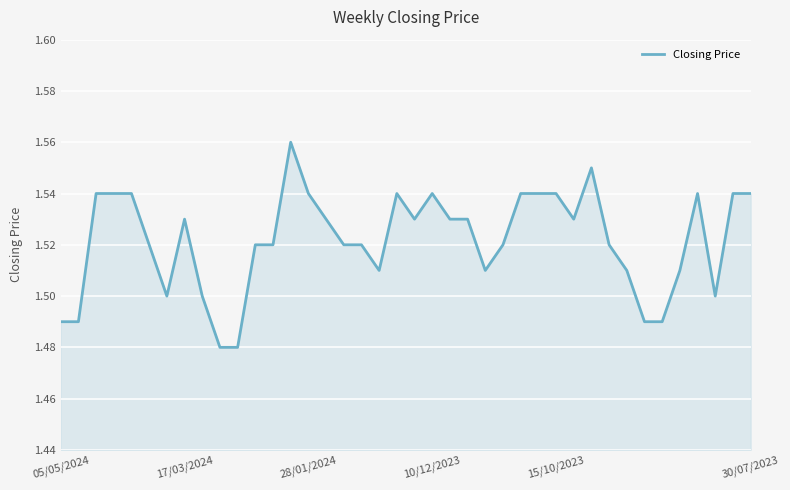

Count the values in the range 1 to 2.

40